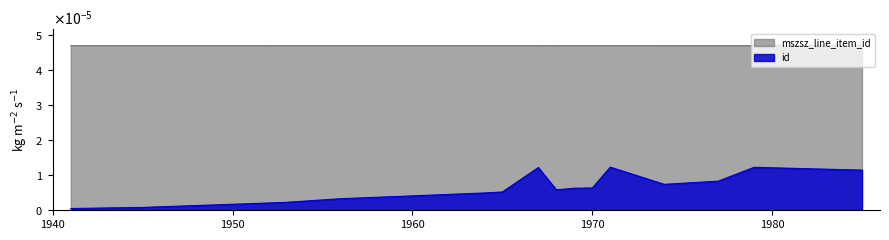

Is it true that mszsz_line_item_id equals 0.0 at 1956?

True